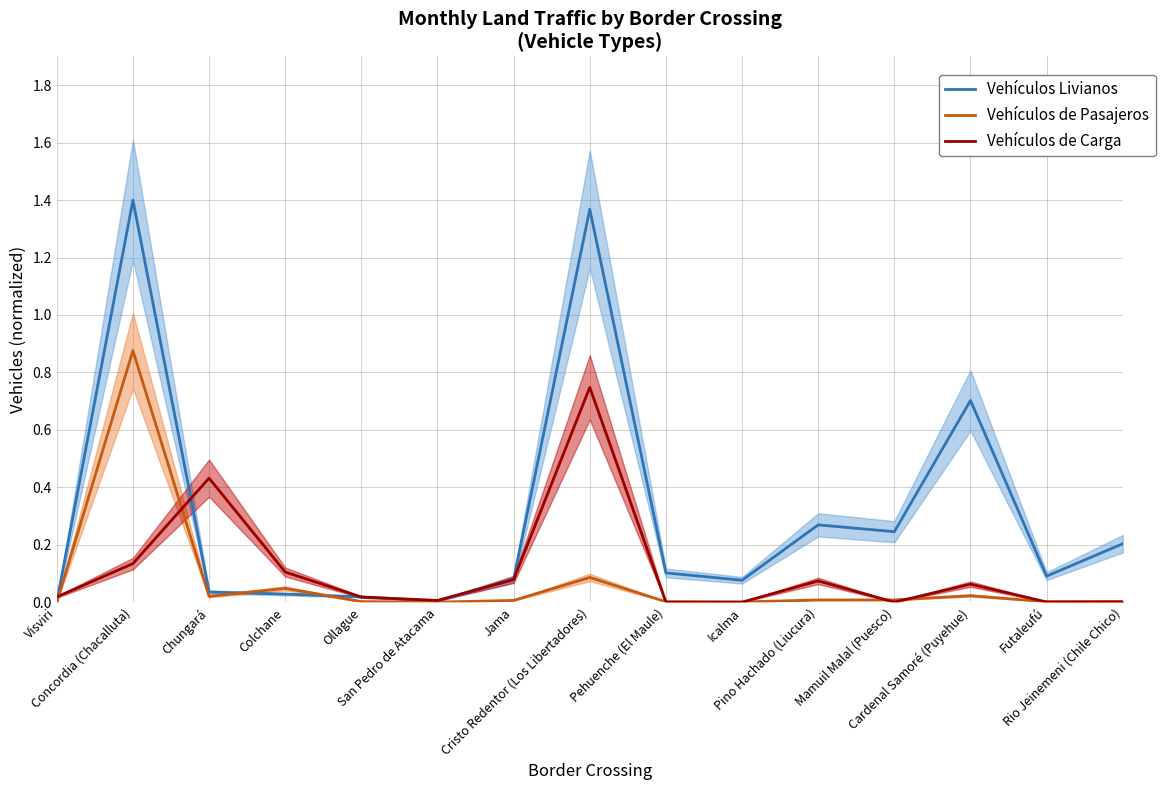

True or false: Vehículos Livianos has a value of 0.1 at Icalma.

True